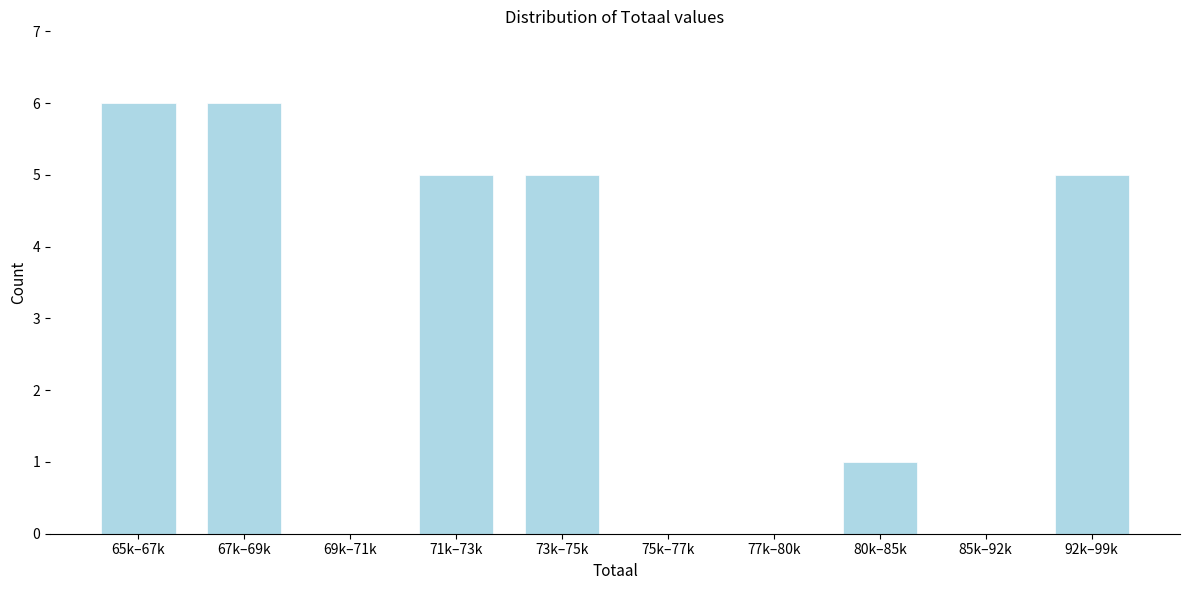

Reading right to left, what are all the values shown in this chart?

92k–99k=5	85k–92k=0	80k–85k=1	77k–80k=0	75k–77k=0	73k–75k=5	71k–73k=5	69k–71k=0	67k–69k=6	65k–67k=6